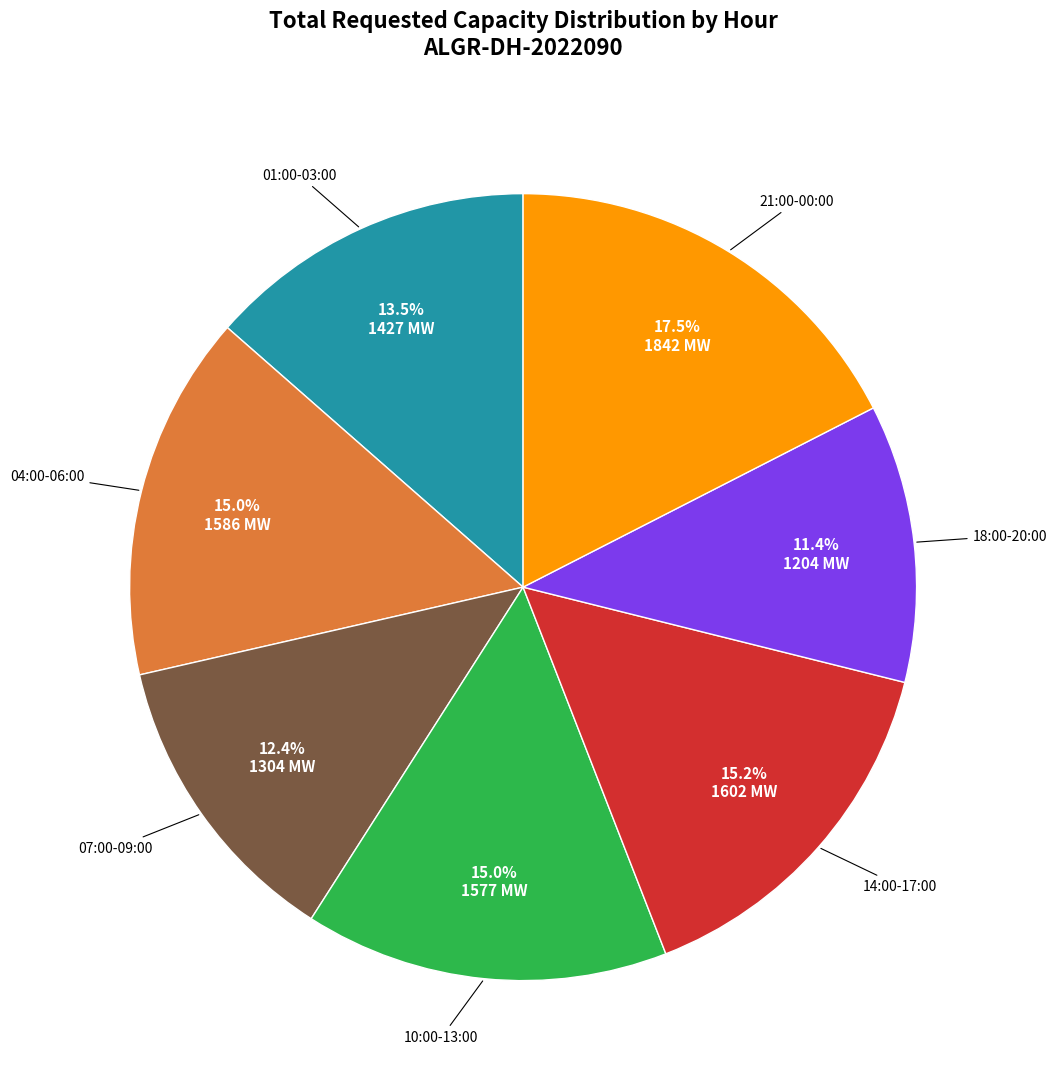

Is there a majority slice in this chart?

No